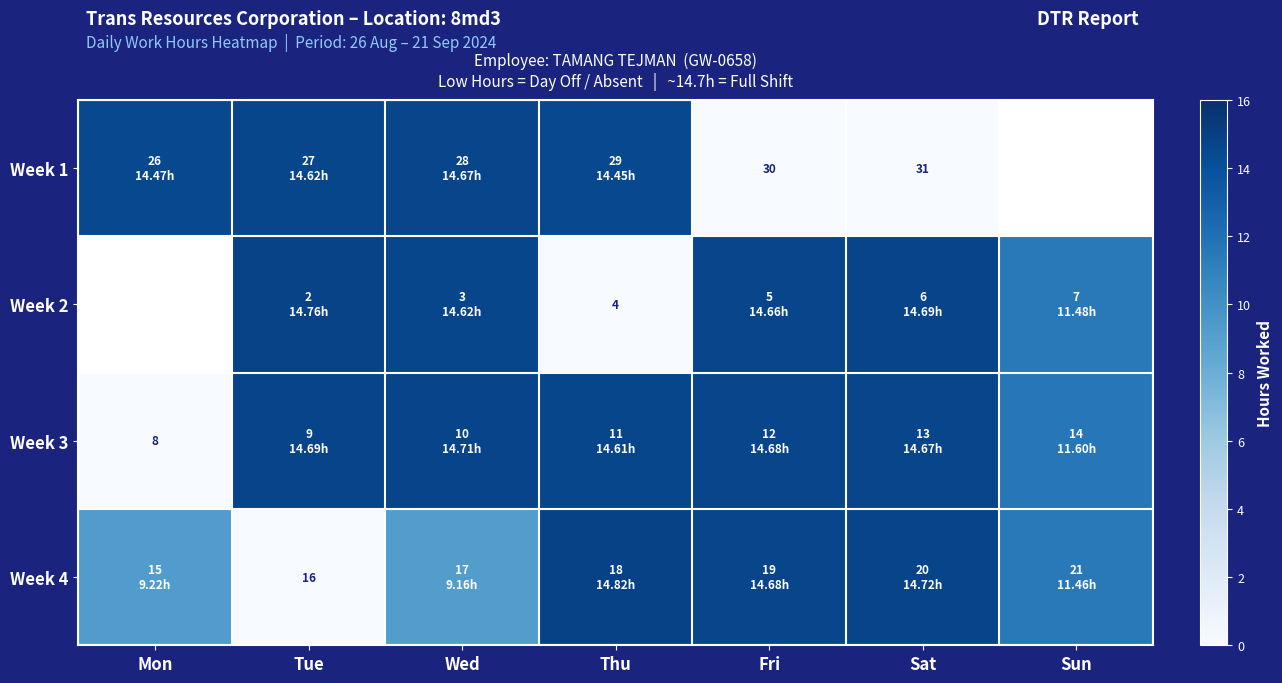

At how many categories does at least one series exceed 3?

7